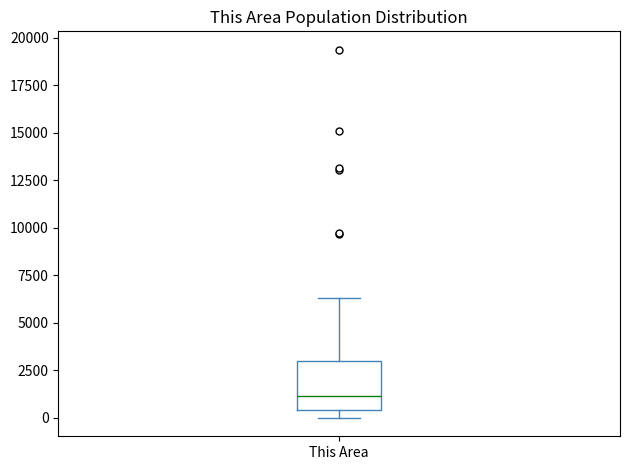

Read this box plot against the y-axis: the position of the median line, the range covered by the box, and the ends of both whiskers. The values are not printed on the chart, so give them approximately, as read against the axis.

median 1000, box 500 to 3000, whiskers 0 to 6500